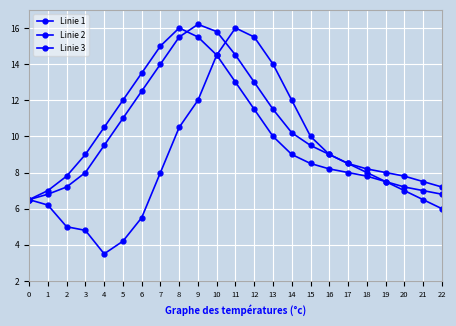

True or false: Linie 1 and Linie 3 cross at least once.

False